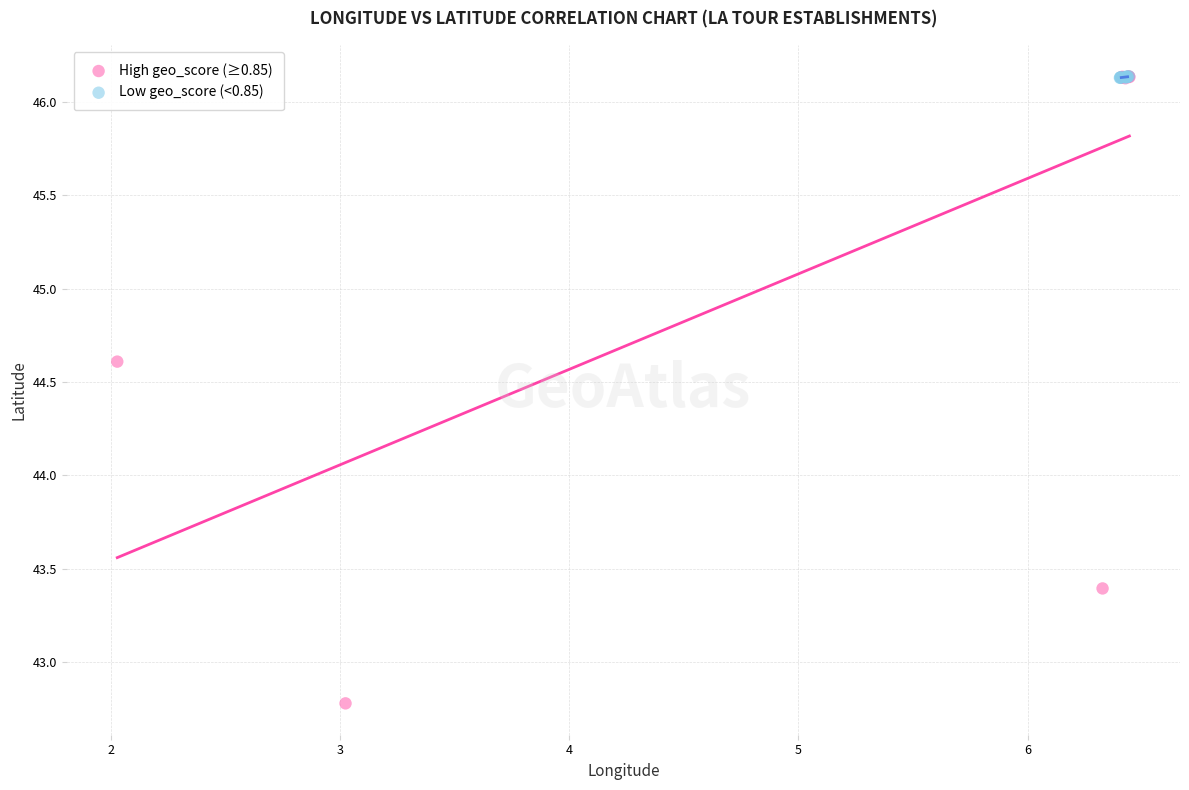

Which series has the widest spread of Y values?

High geo_score (≥0.85)